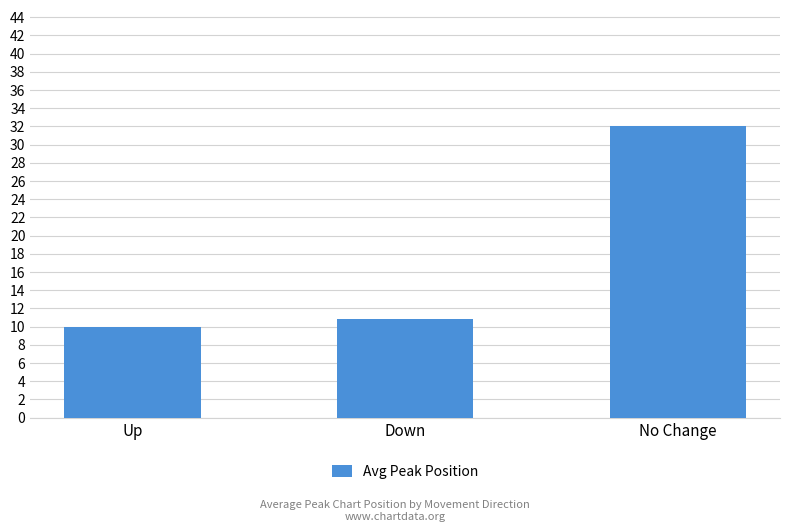

What is the change in value from Up to Down?

+0.9